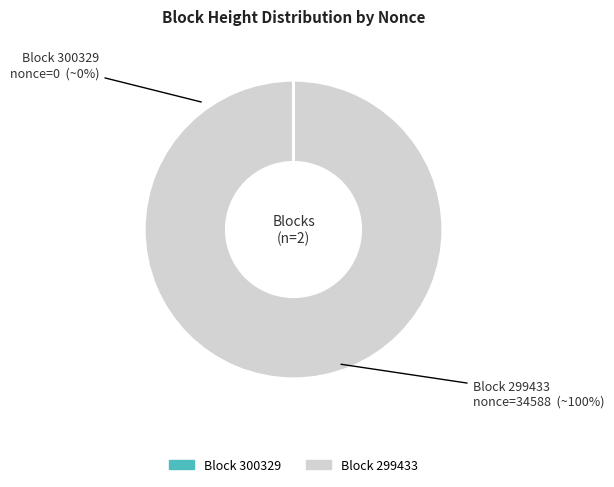

Is it true that 299433 is 100% of the pie?

True